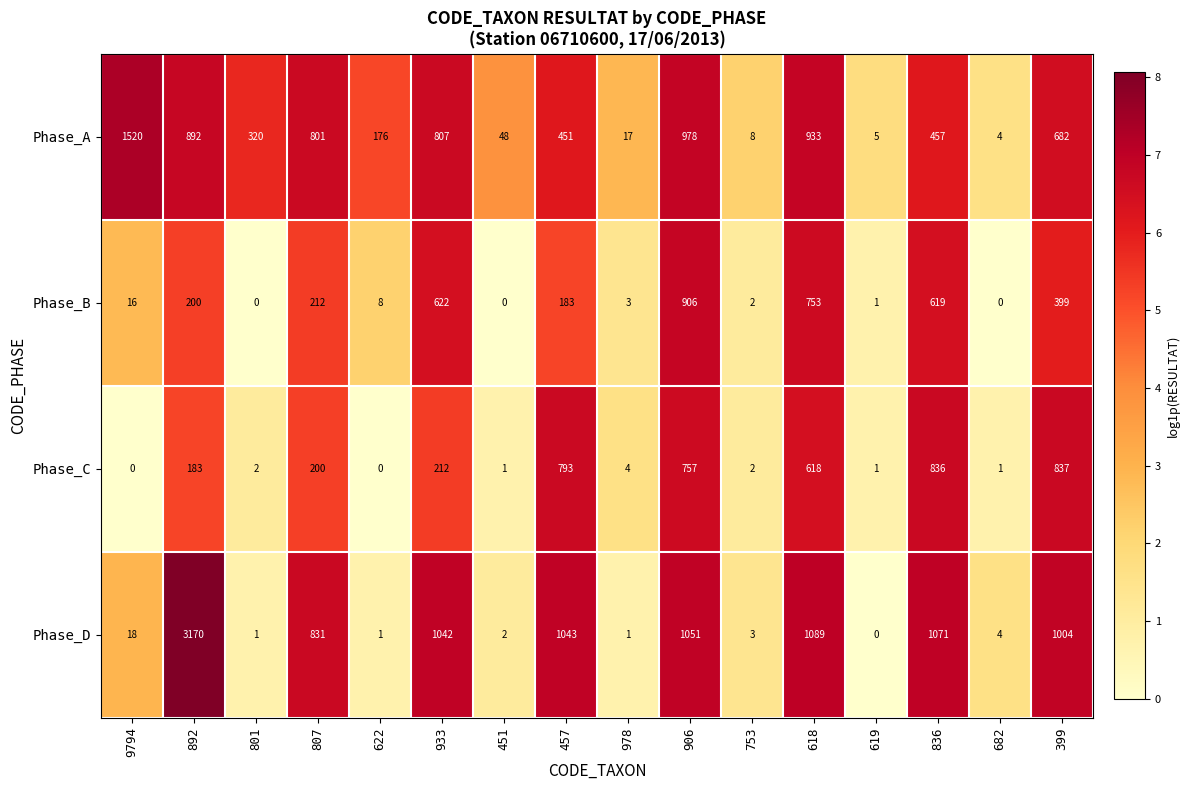

What is the total value across all series at 753?

15